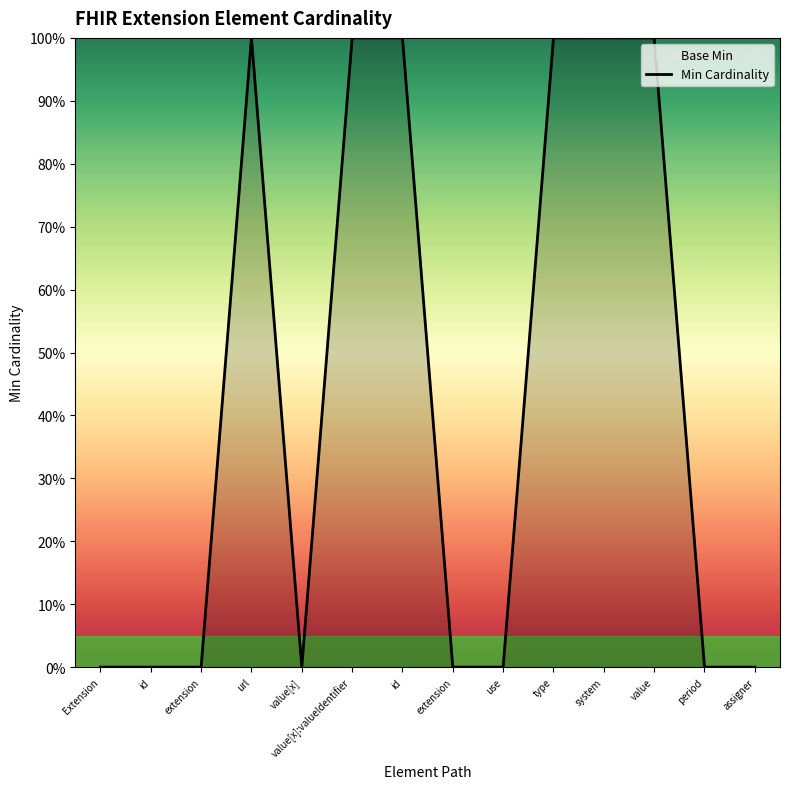

Reading right to left, list all the values displayed in this chart.

assigner=0	period=0	value=1	system=1	type=1	use=0	extension=0	id=1	value[x]:valueIdentifier=1	value[x]=0	url=1	extension=0	id=0	Extension=0